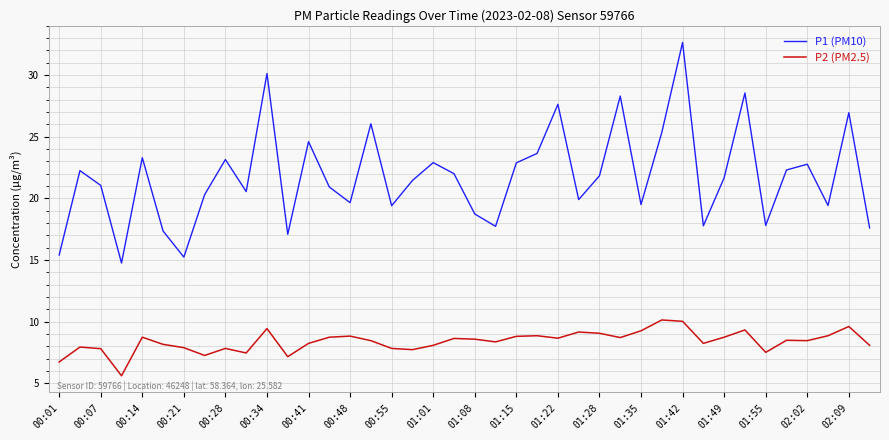

What is the difference between the maximum and minimum values in the P1 (PM10) series?

17.9